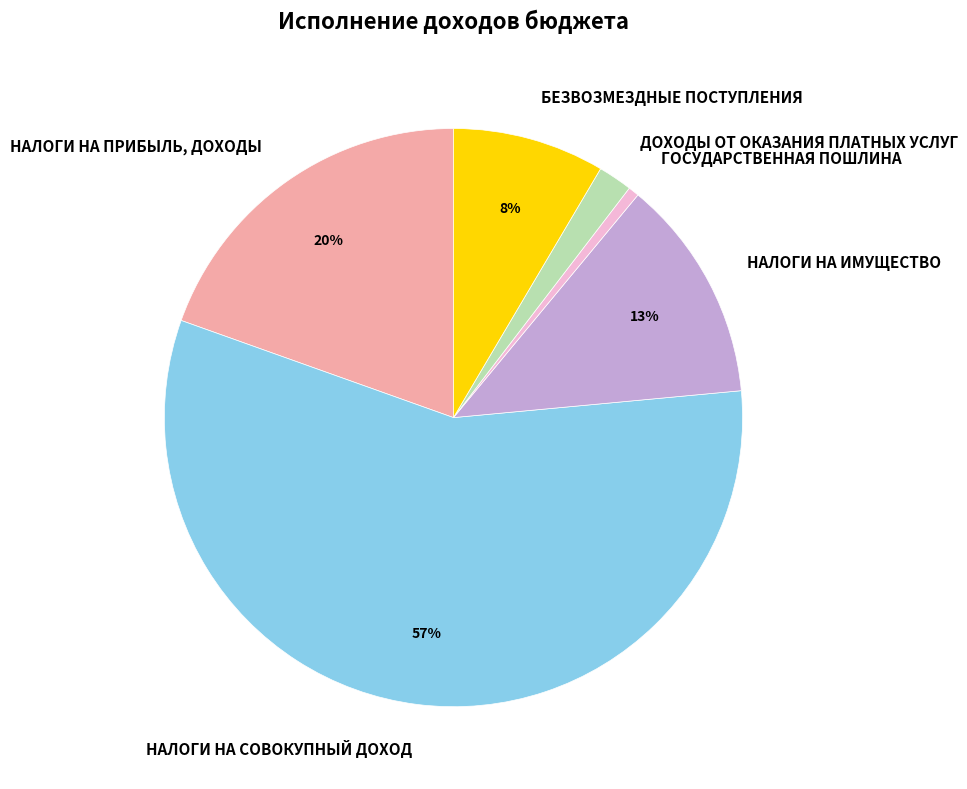

The ГОСУДАРСТВЕННАЯ ПОШЛИНА slice represents 1% of the pie. True or false?

True